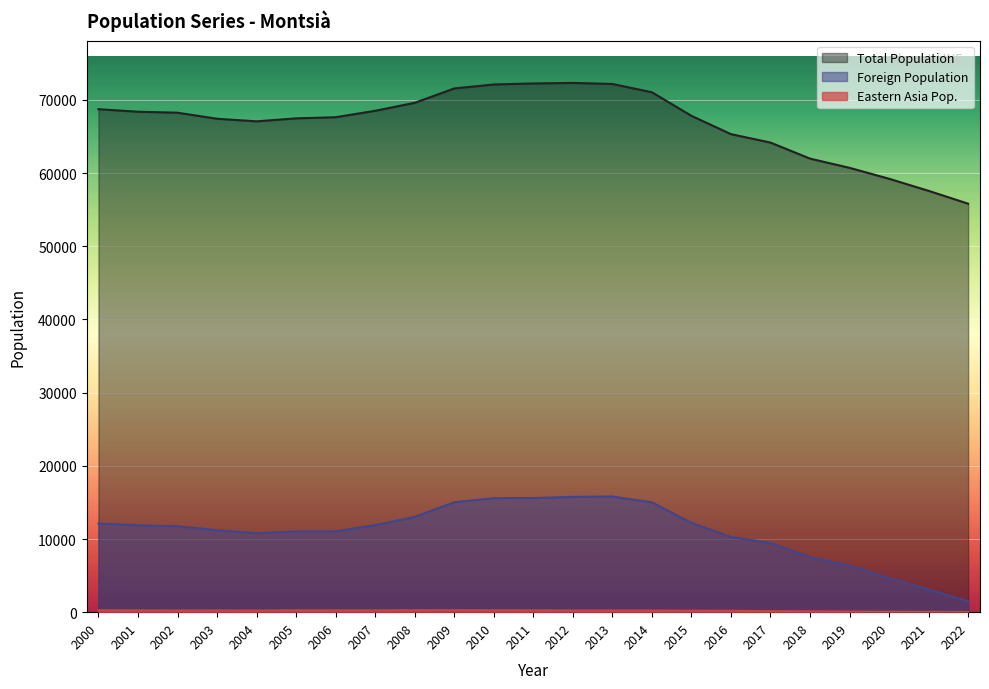

What is the average value of the Total Population series?

66846